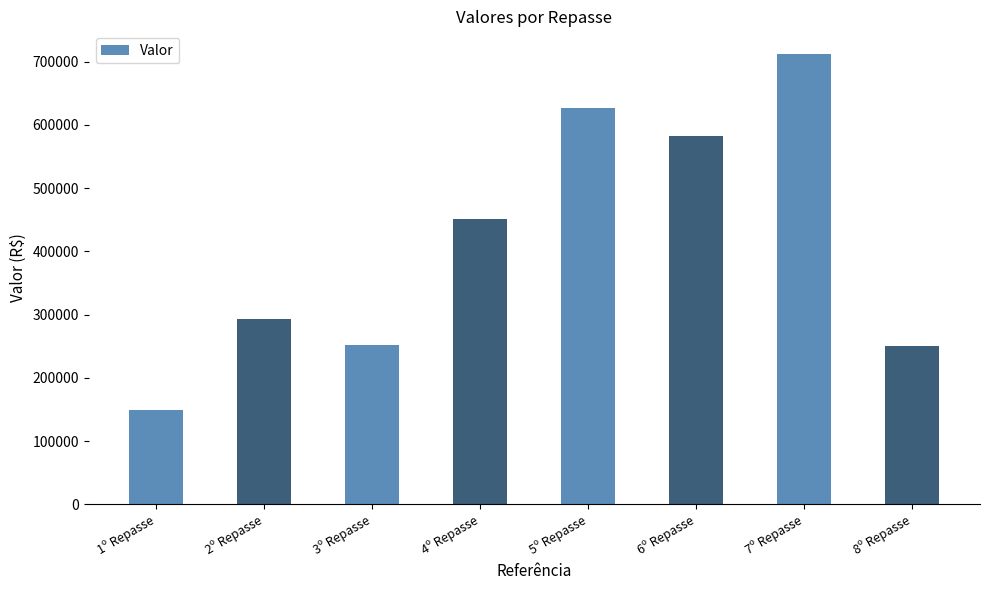

Read the value at 3º Repasse.

251880.0